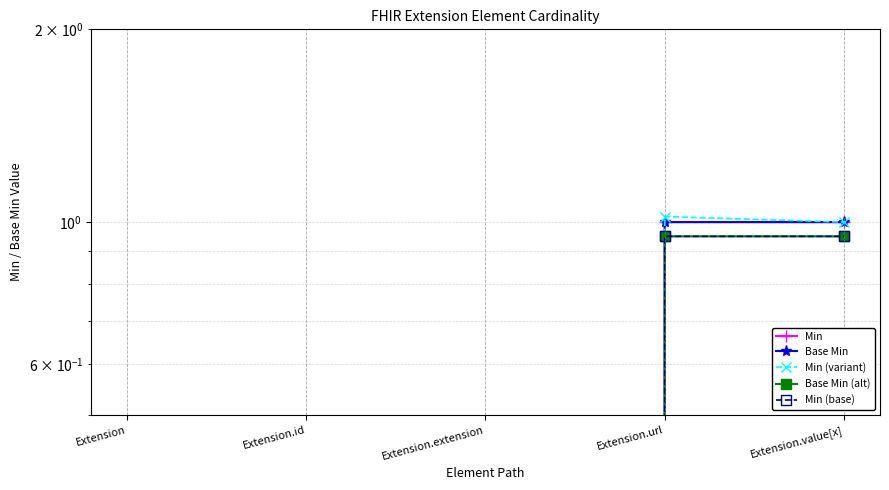

How many lines are shown in the chart?

5